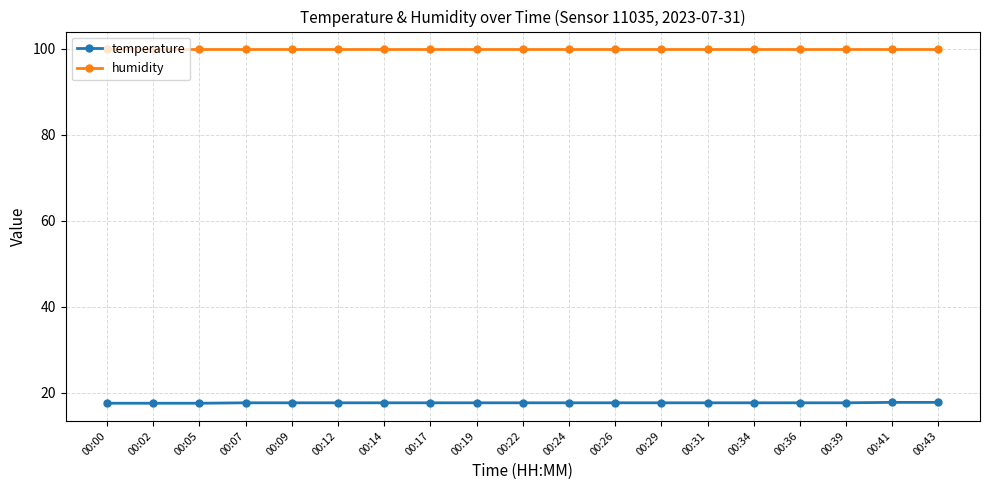

List the series in order of their peak value, highest first.

humidity, temperature